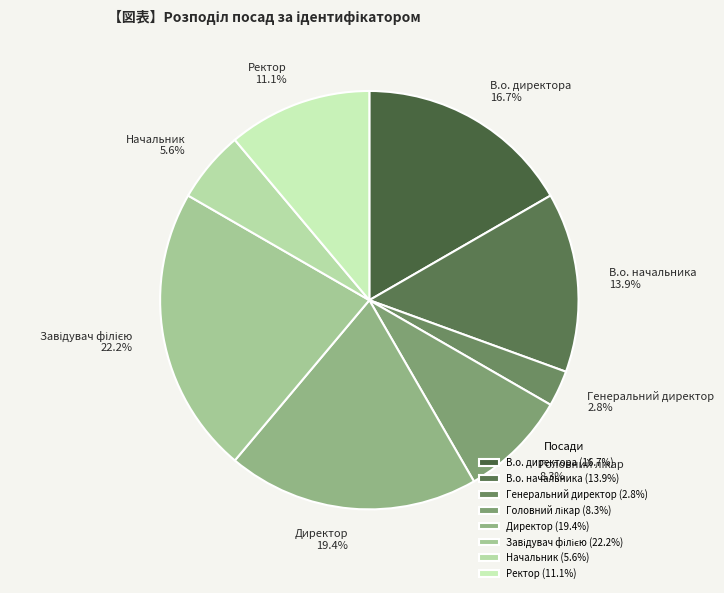

How many slices are in this pie chart?

8